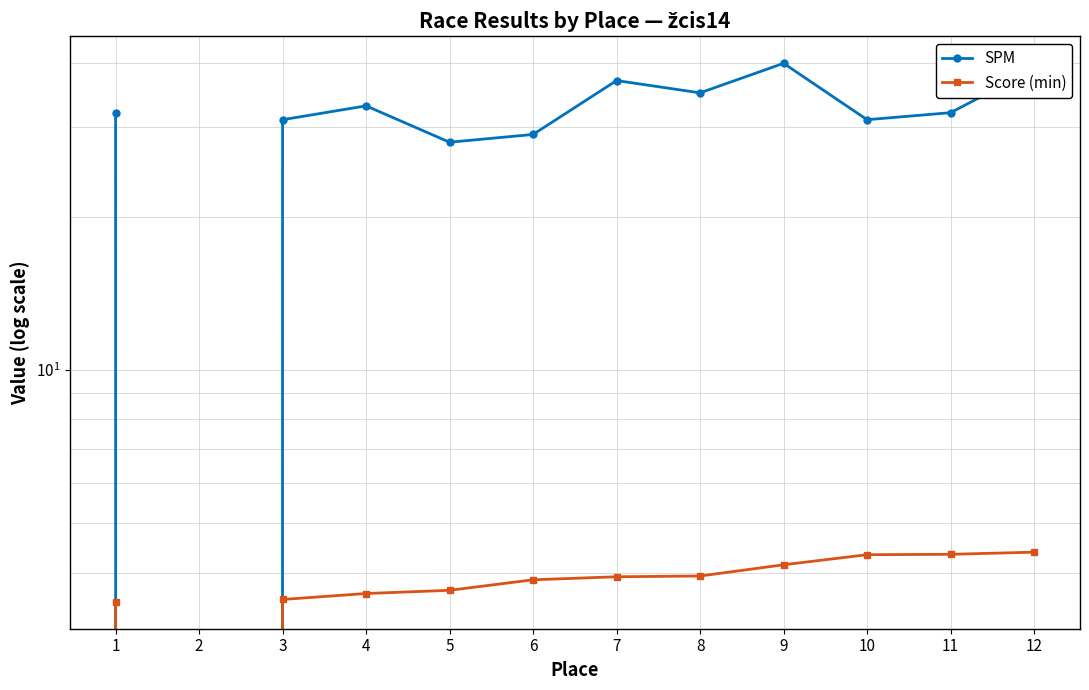

Reading left to right, extract all data points from this chart.

SPM: 32.0	0.0	31.0	33.0	28.0	29.0	37.0	35.0	40.0	31.0	32.0	39.0
Score (min): 3.5	0.0	3.5	3.6	3.7	3.9	3.9	3.9	4.1	4.3	4.3	4.4